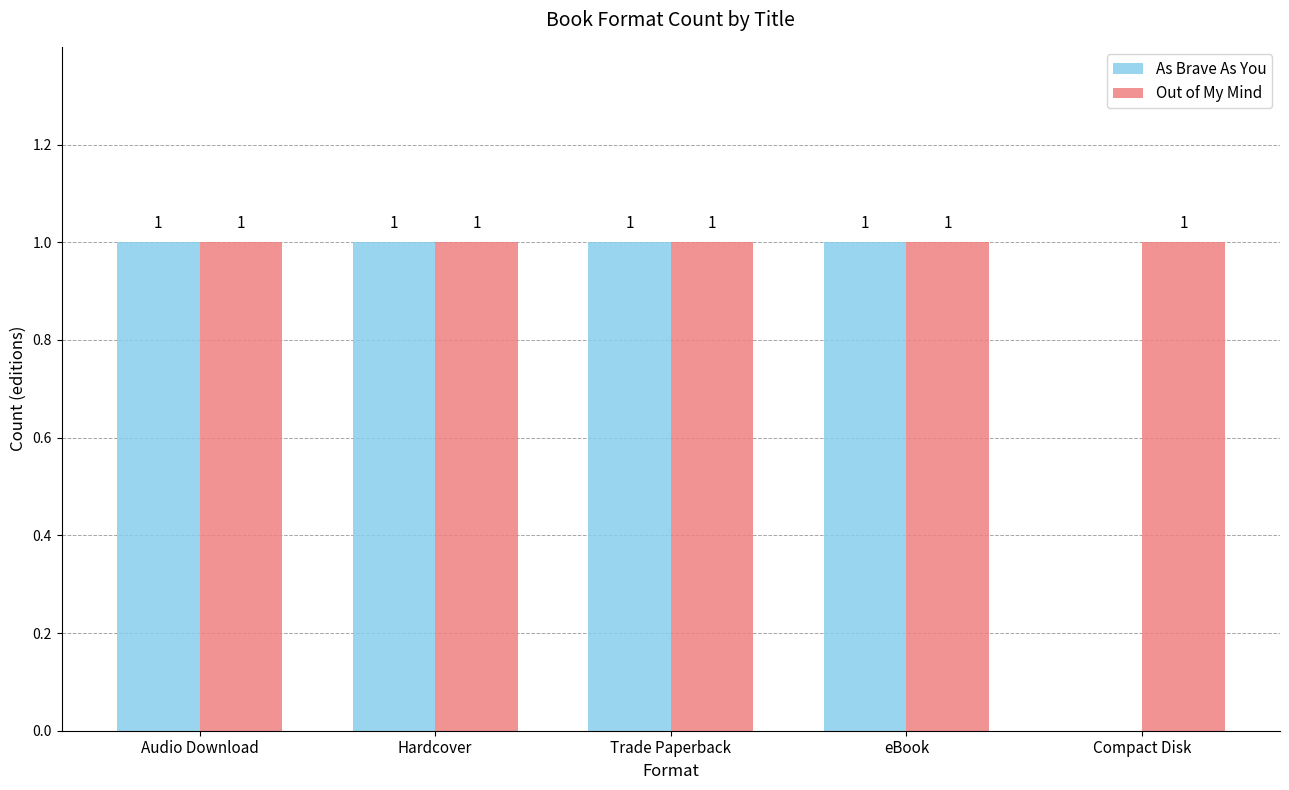

Which series has the largest total across all categories?

Out of My Mind